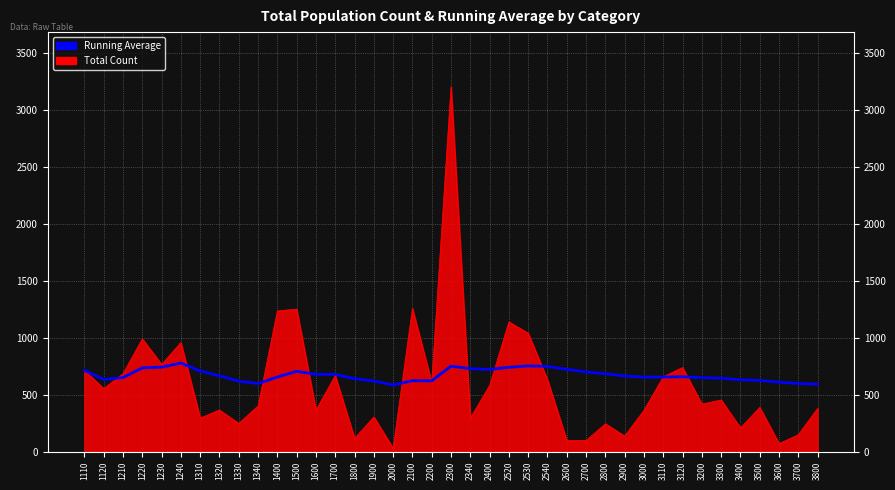

What is the maximum value shown in the chart?

3205.0